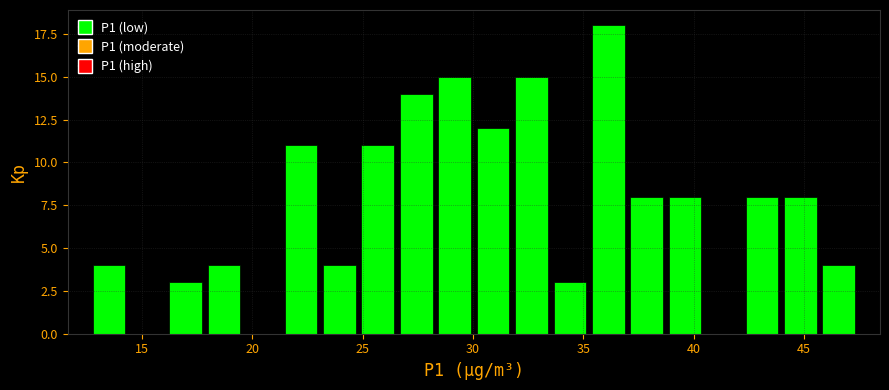

Around what value on the x-axis is the tallest bar? Give the approximate position of its centre, as read against the axis.

36.0